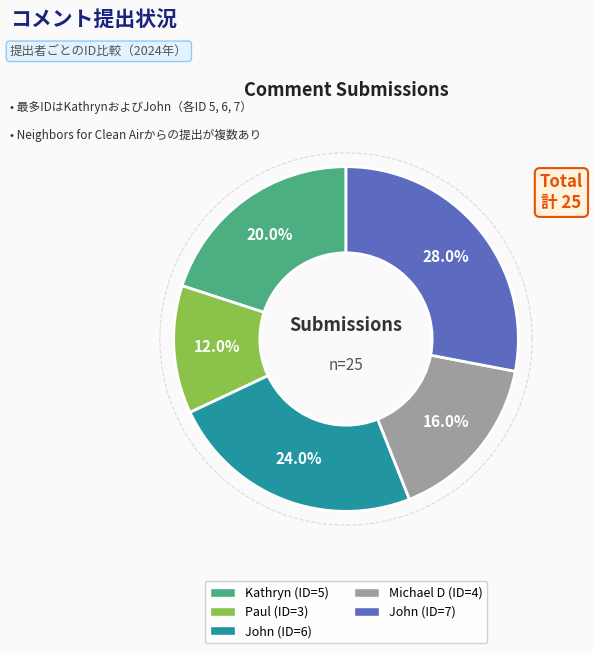

To the nearest percent, what percentage of the pie is Kathryn?

20%